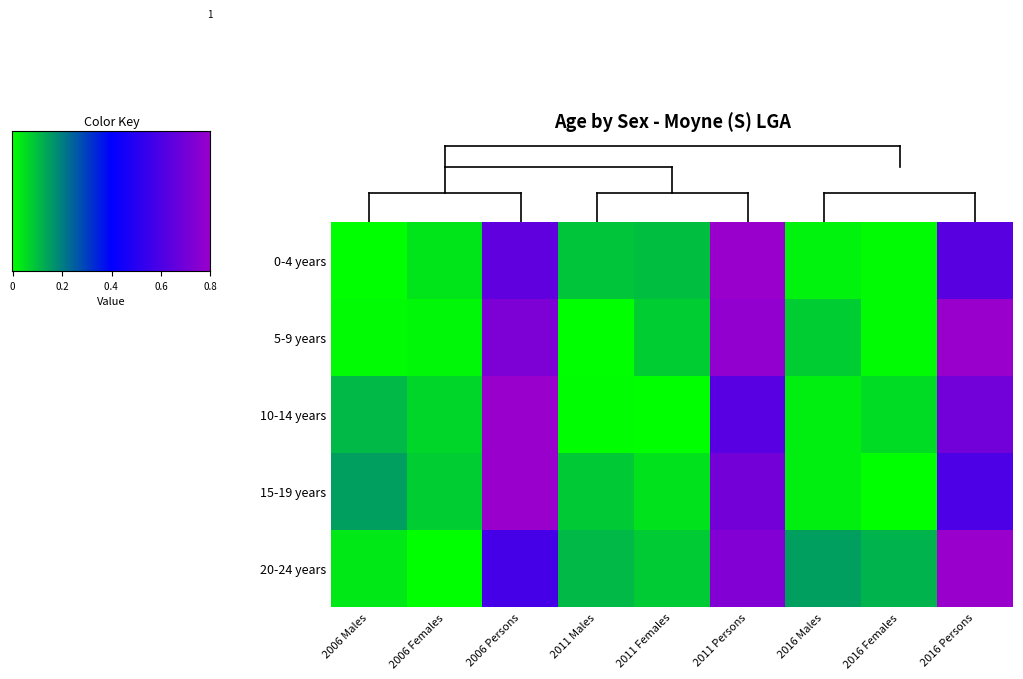

Which label corresponds to the largest value in the chart?

2011 Persons